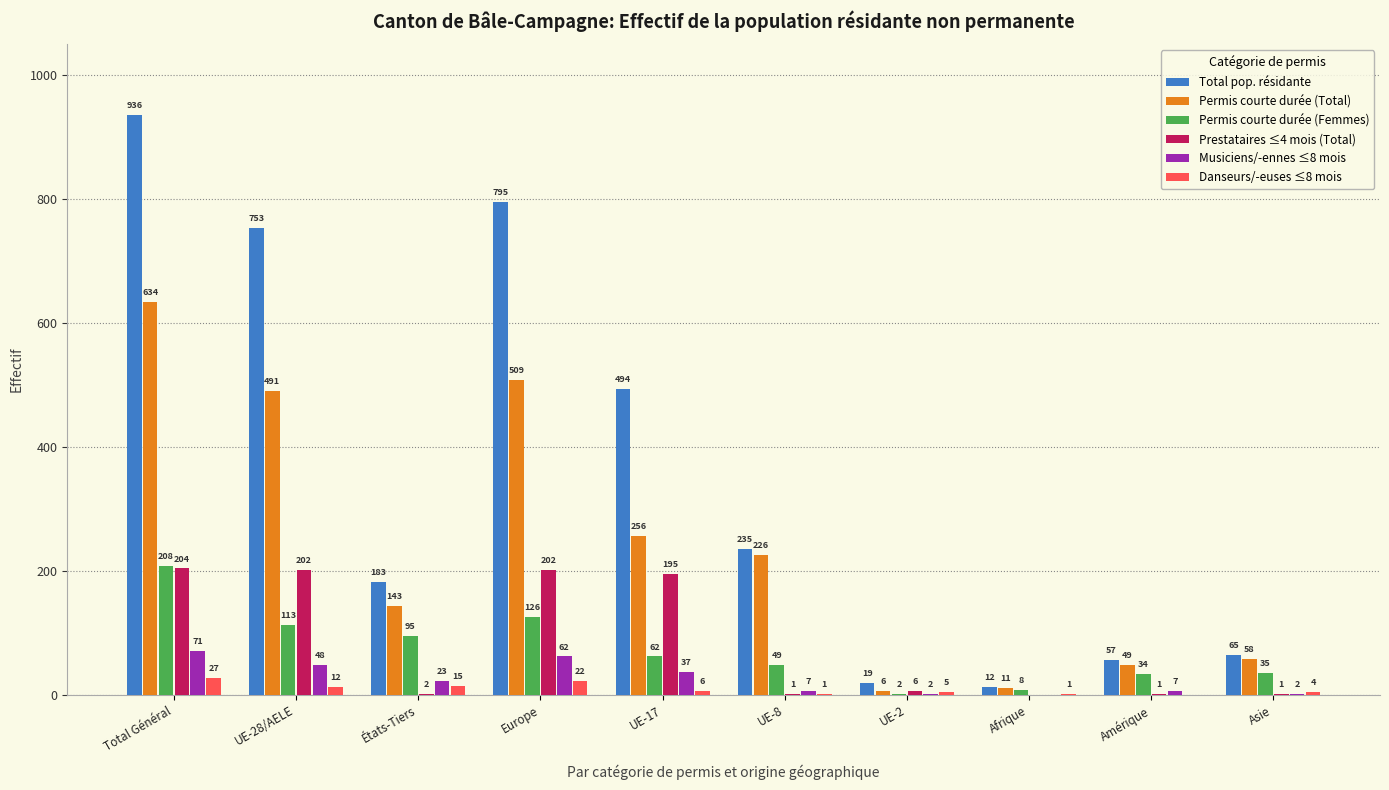

What is the sum of the Permis courte durée (Femmes) values at Total Général and UE-17?

270